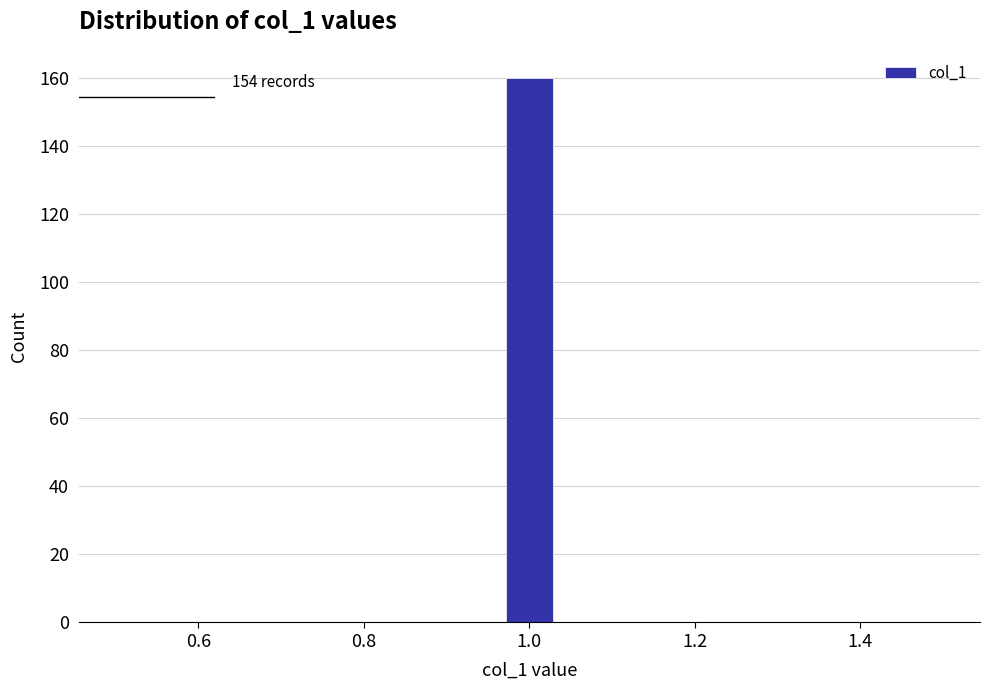

Around what value on the x-axis is the tallest bar? Give the approximate position of its centre, as read against the axis.

1.00